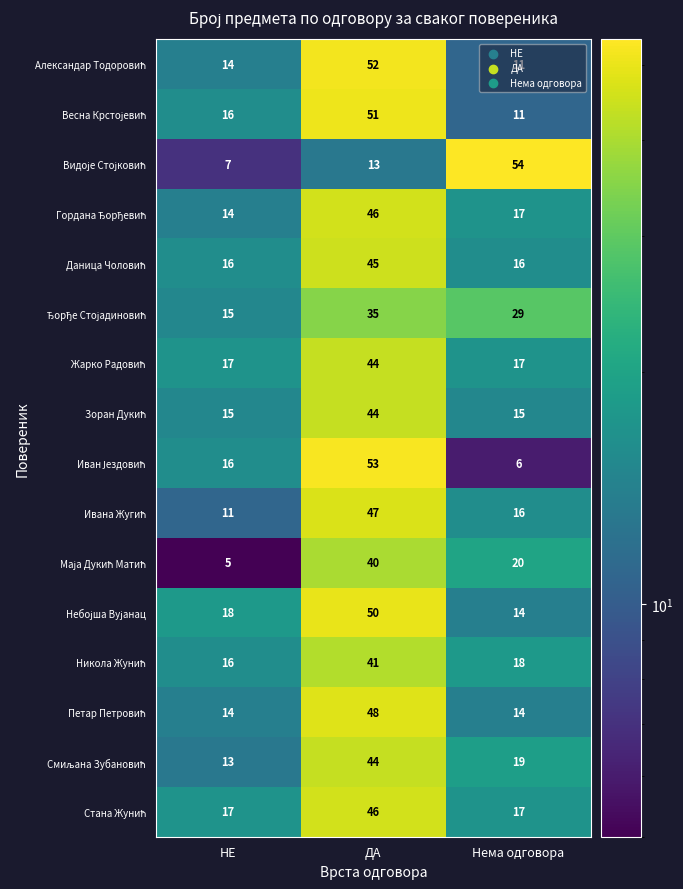

What is the smallest value displayed?

5